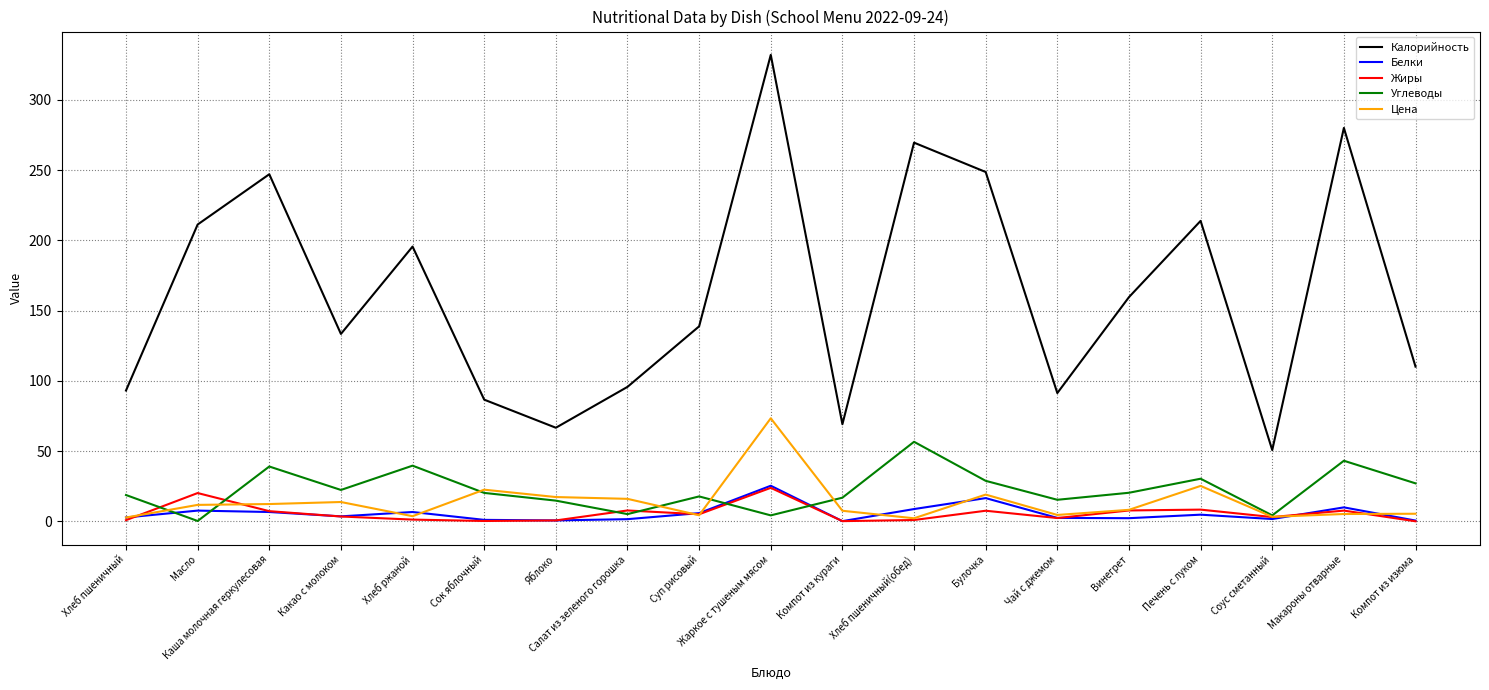

In Калорийность, how many points are higher than both neighbors (excluding endpoints)?

6